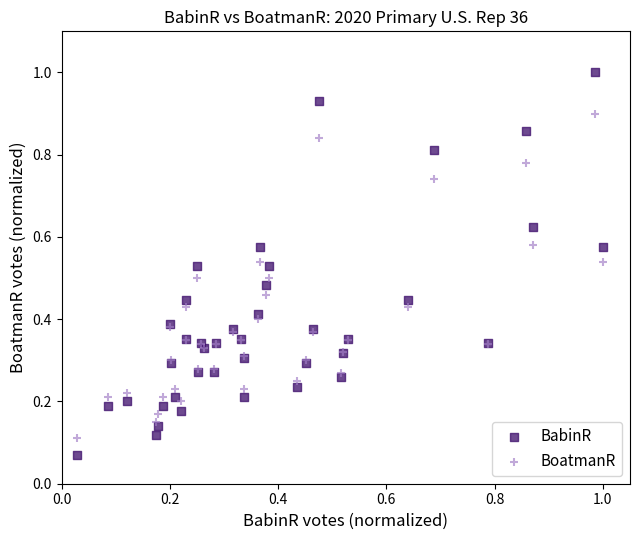

Which series has the largest Y range (max minus min)?

BabinR